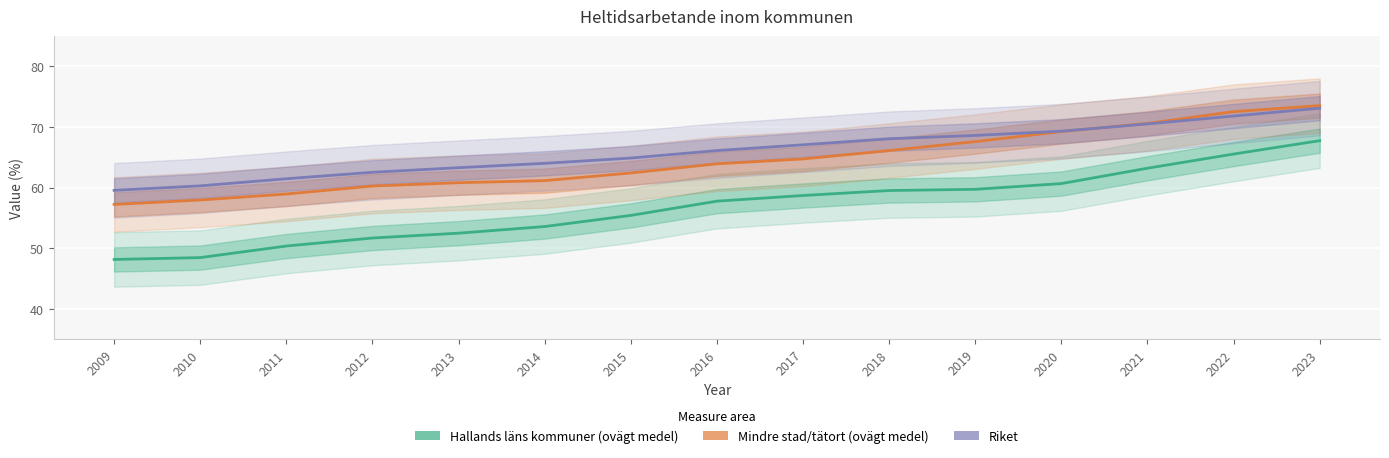

What is the difference between the Riket values at 2021 and 2012?

8.0